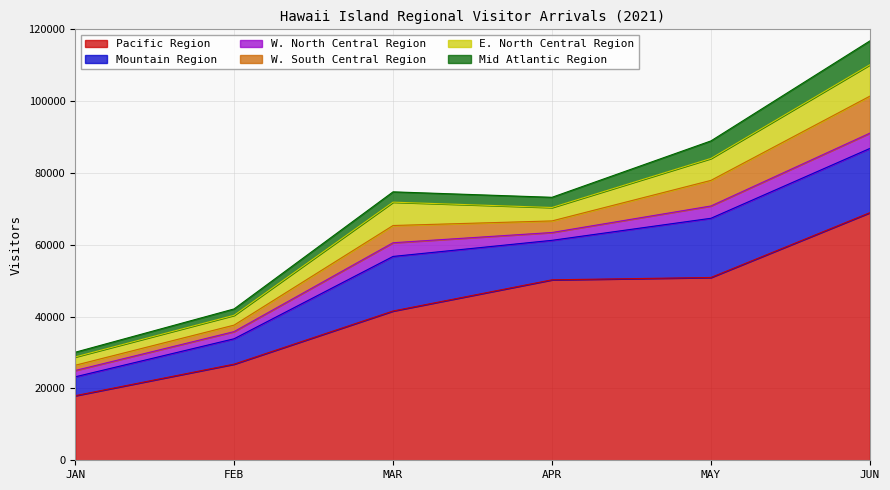

Which has a higher value, JAN or APR?

APR